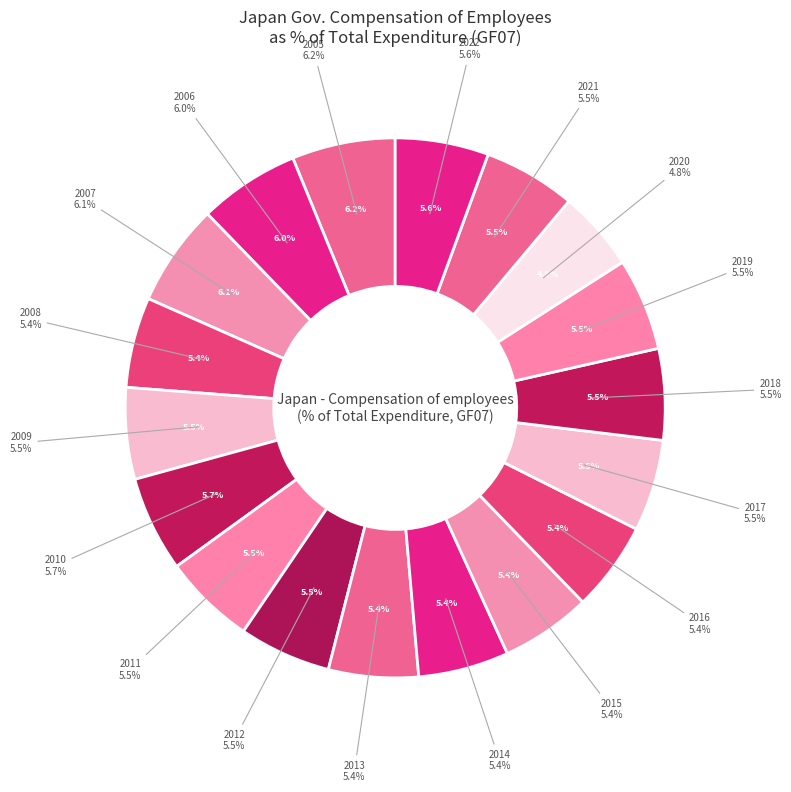

Is it true that 2016 is 5% of the pie?

True